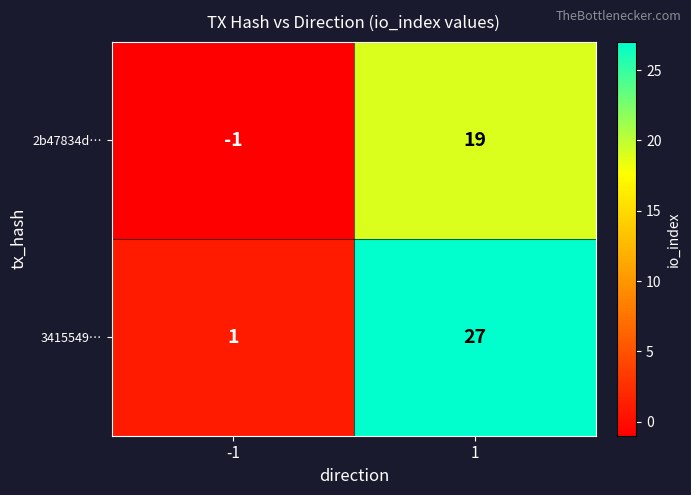

What is the maximum value shown in the chart?

27